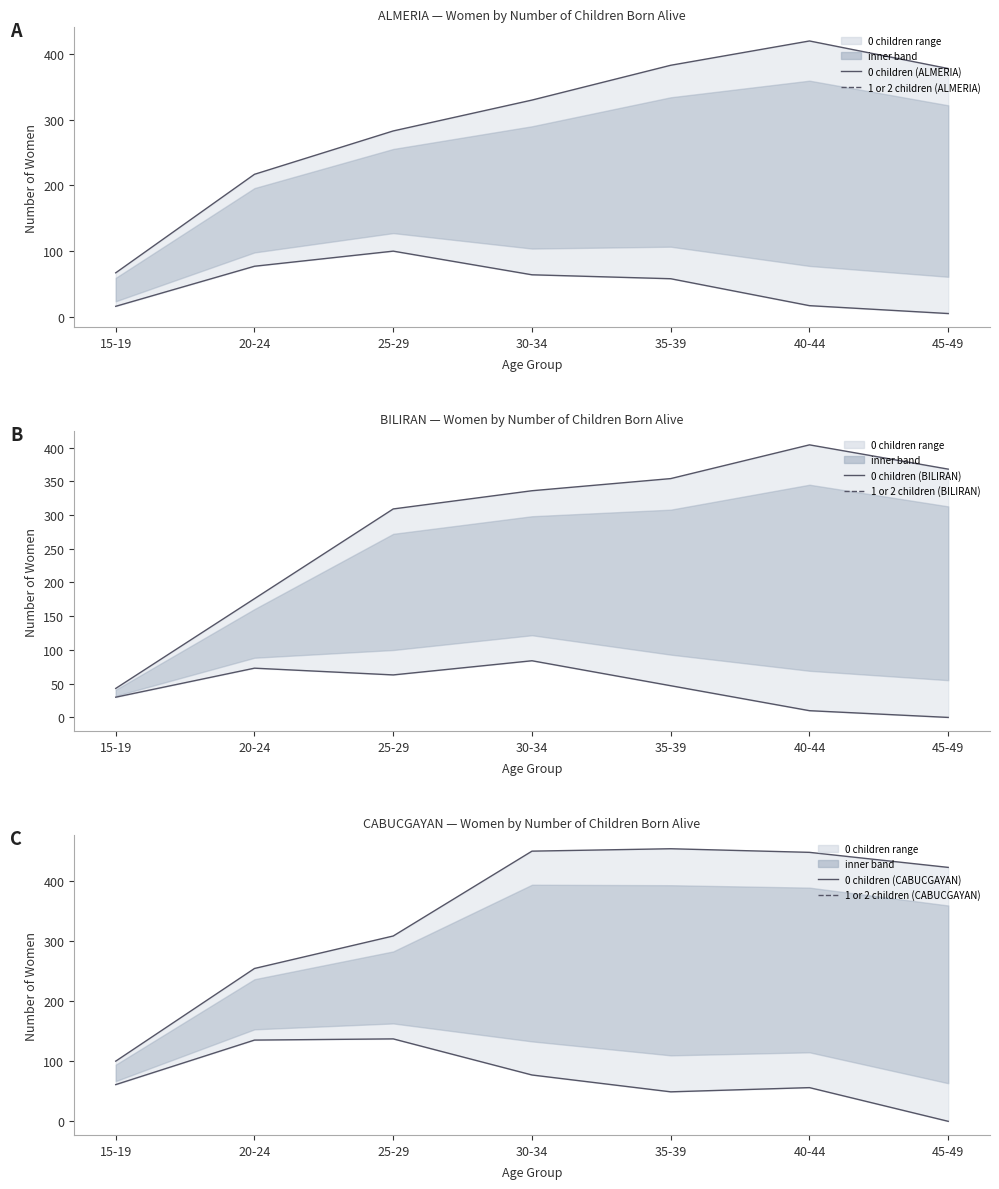

At which label does ALMERIA_0 first exceed 330?

35-39